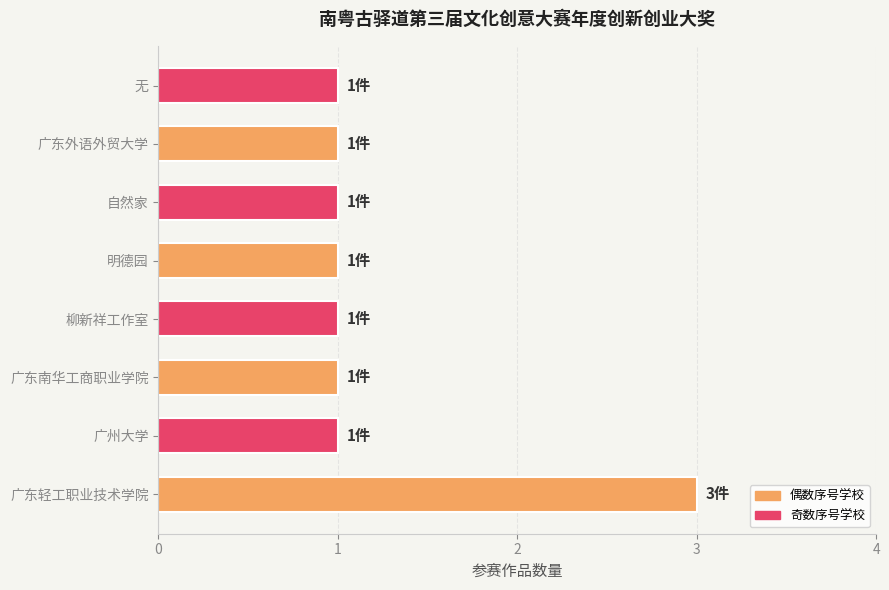

True or false: the data shows 1 at 广东轻工职业技术学院.

False